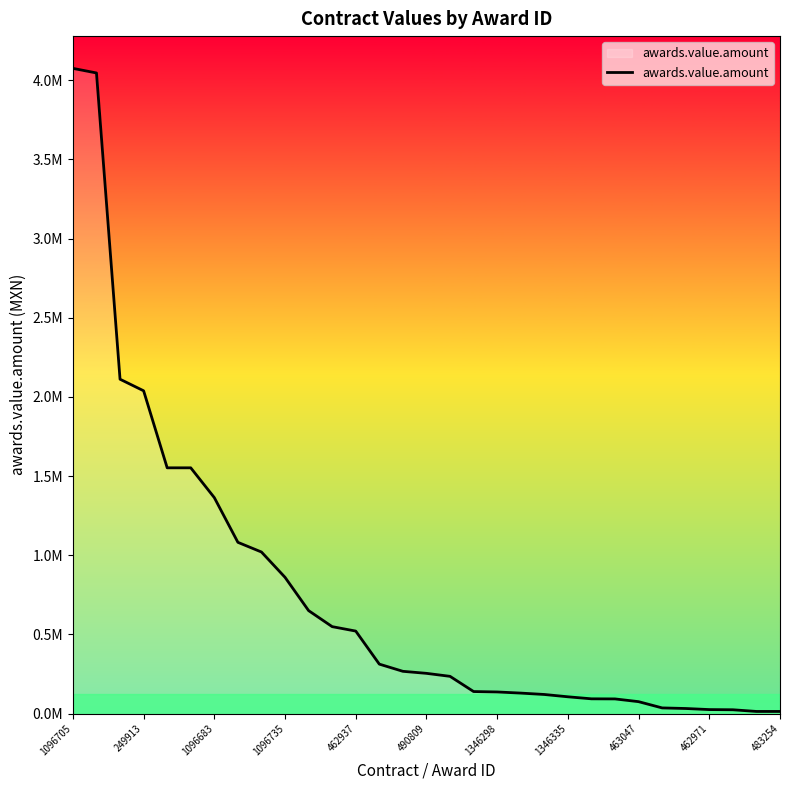

Which category has the highest value across all series?

1096705